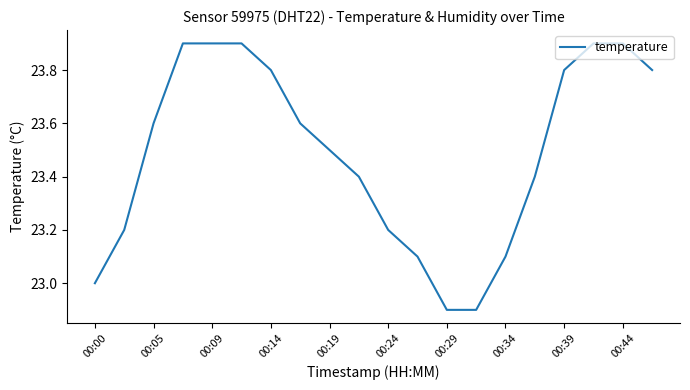

What is the greatest value displayed?

23.9